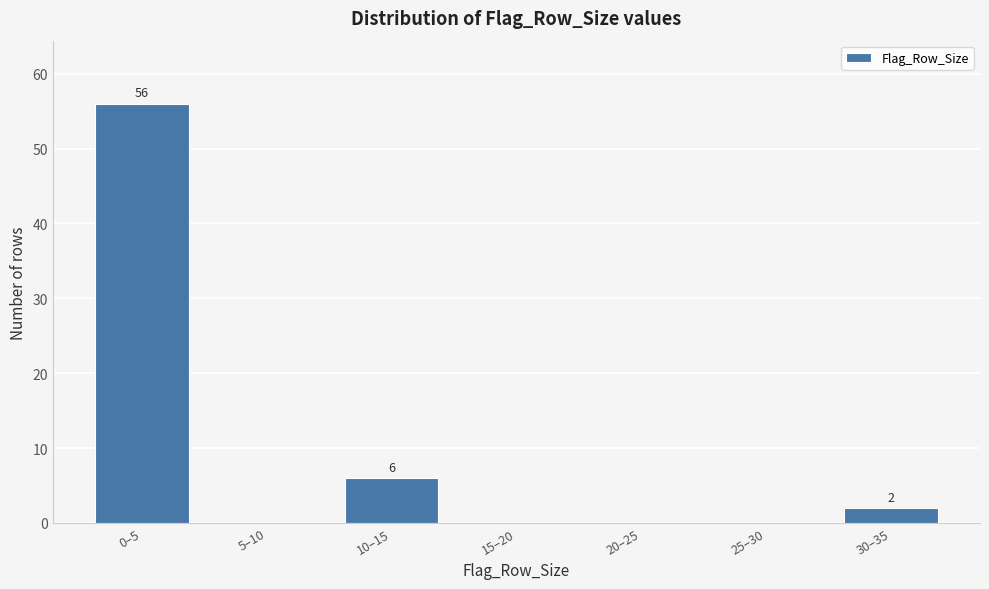

Reading right to left, transcribe all the data shown in this chart.

30–35=2	25–30=0	20–25=0	15–20=0	10–15=6	5–10=0	0–5=56